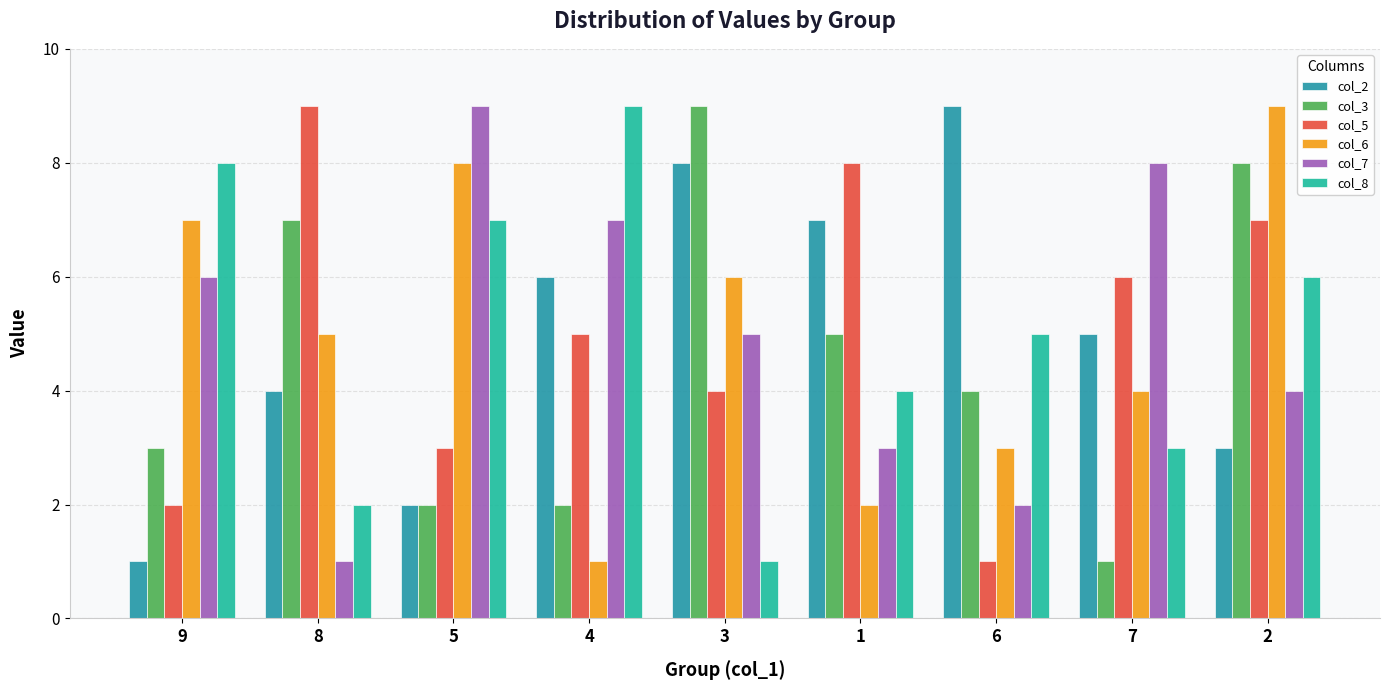

What is the minimum value shown in the chart?

1